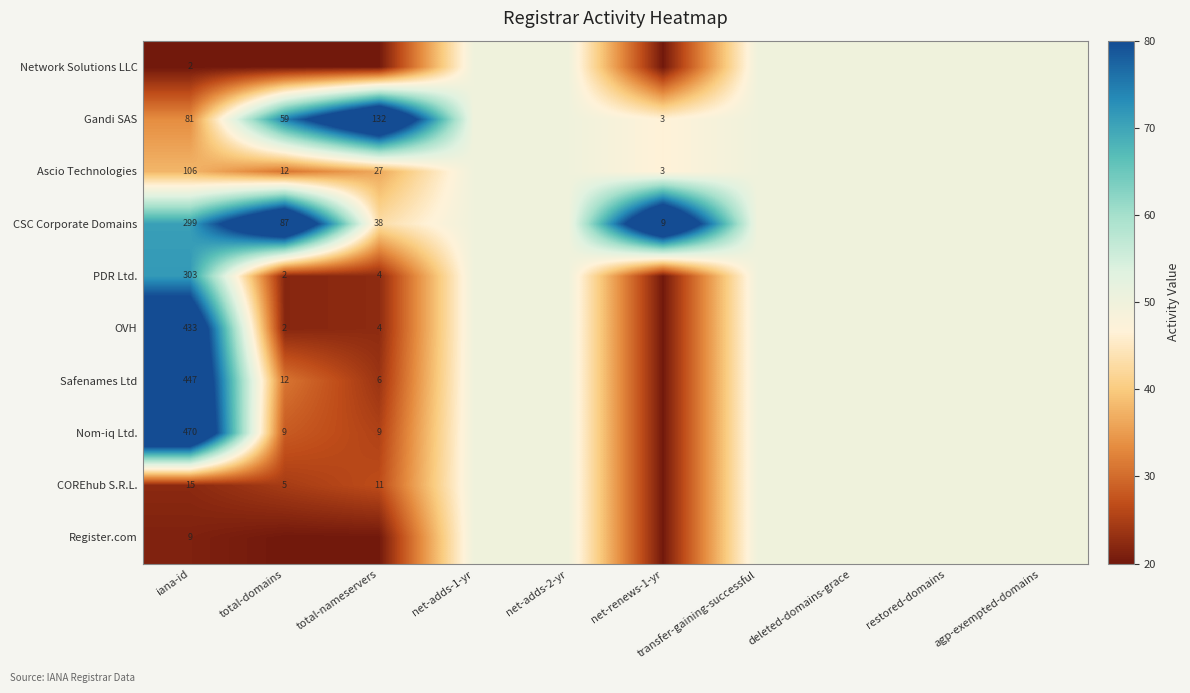

What is the spread (max minus min) of values at iana-id?

468